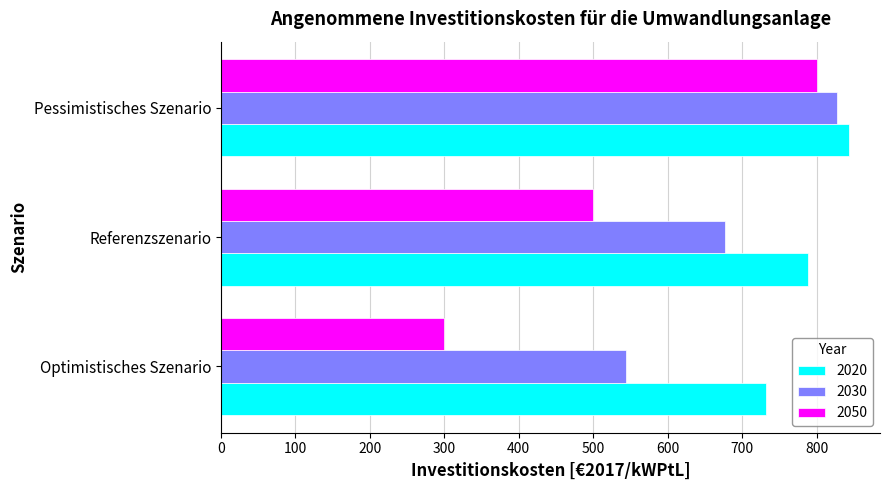

What is the difference between the 2020 values at Pessimistisches Szenario and Optimistisches Szenario?

111